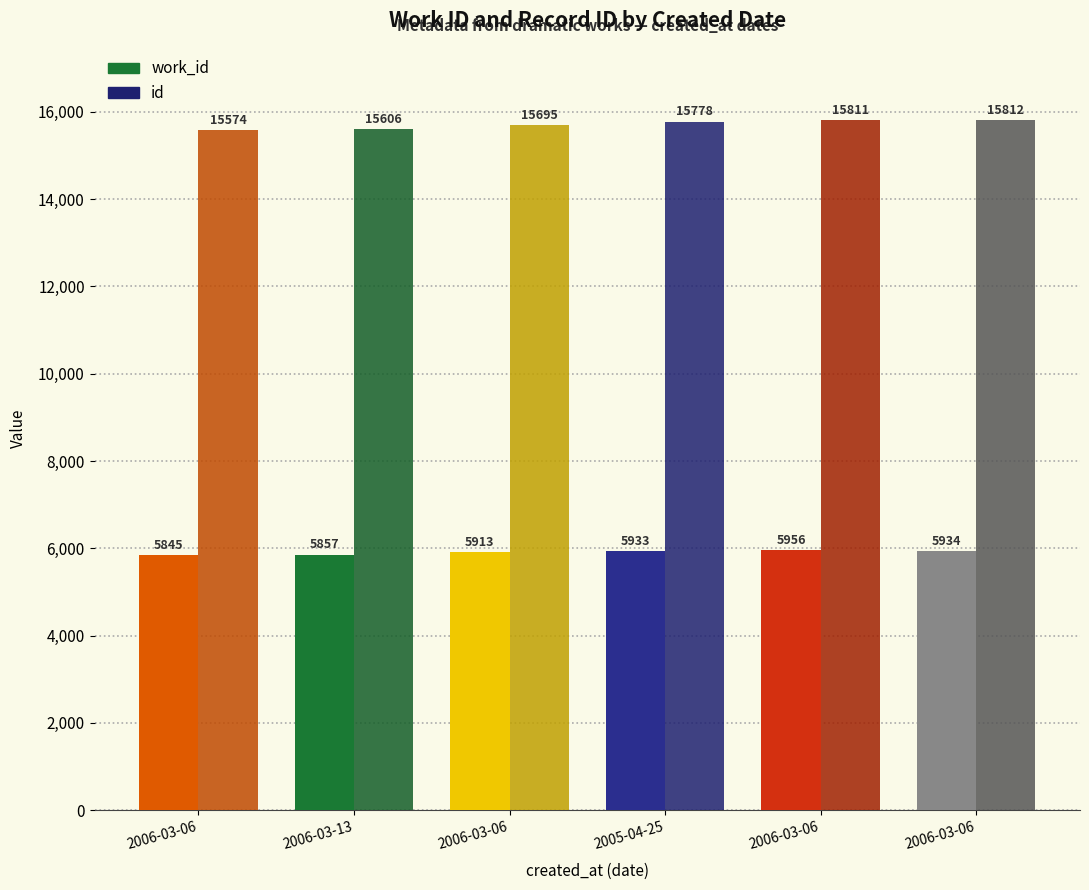

How many values in the id series are below 15778?

3